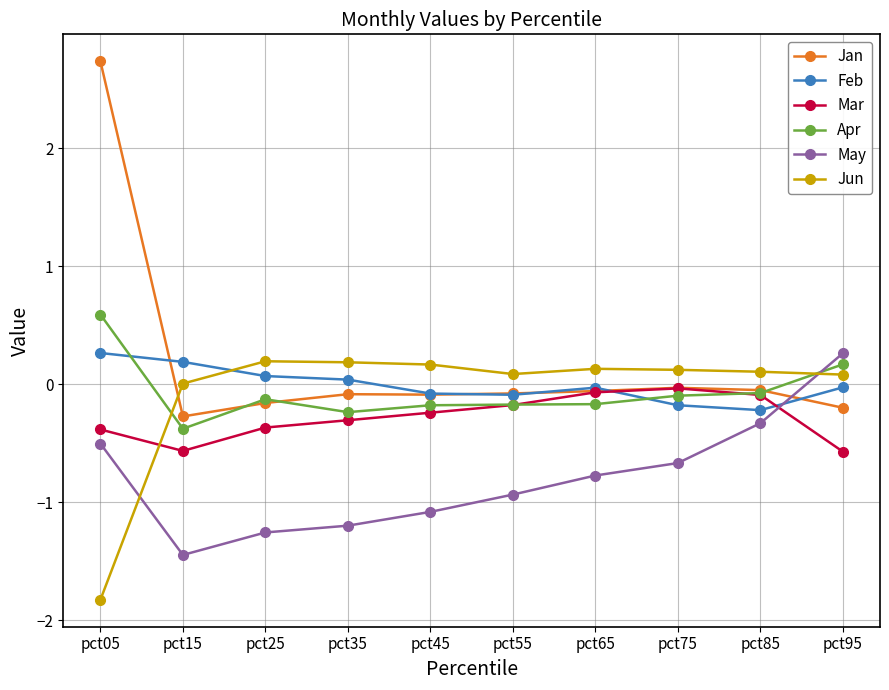

True or false: Mar has more than 1 points higher than both neighbors.

False